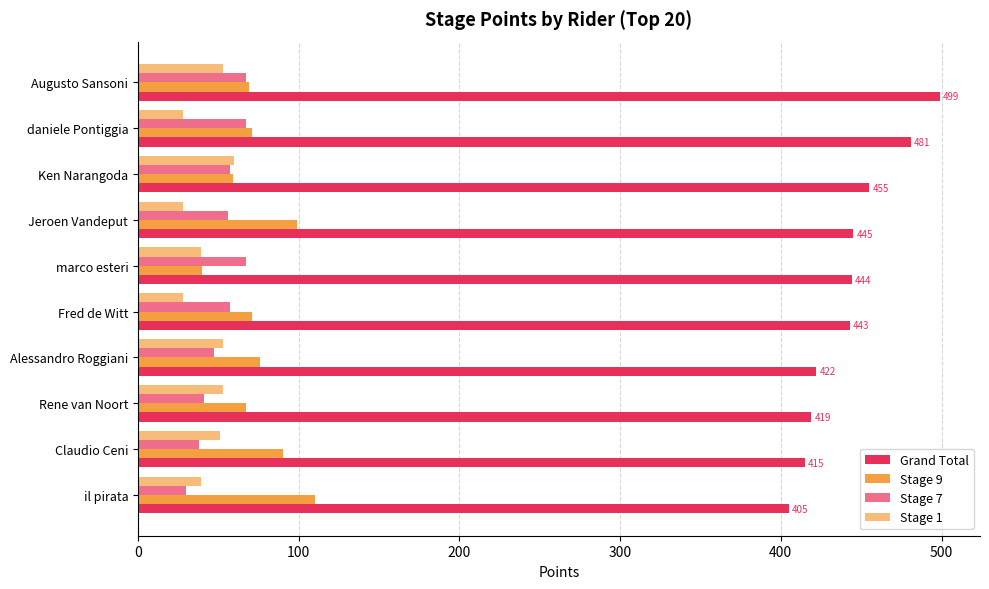

What is the highest value of the Grand Total series?

499